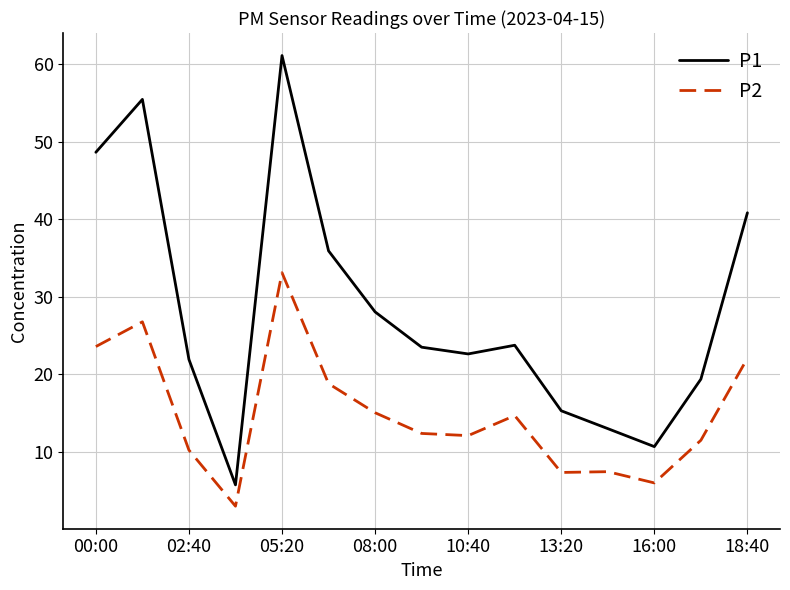

True or false: P2 and P1 cross at least once.

False